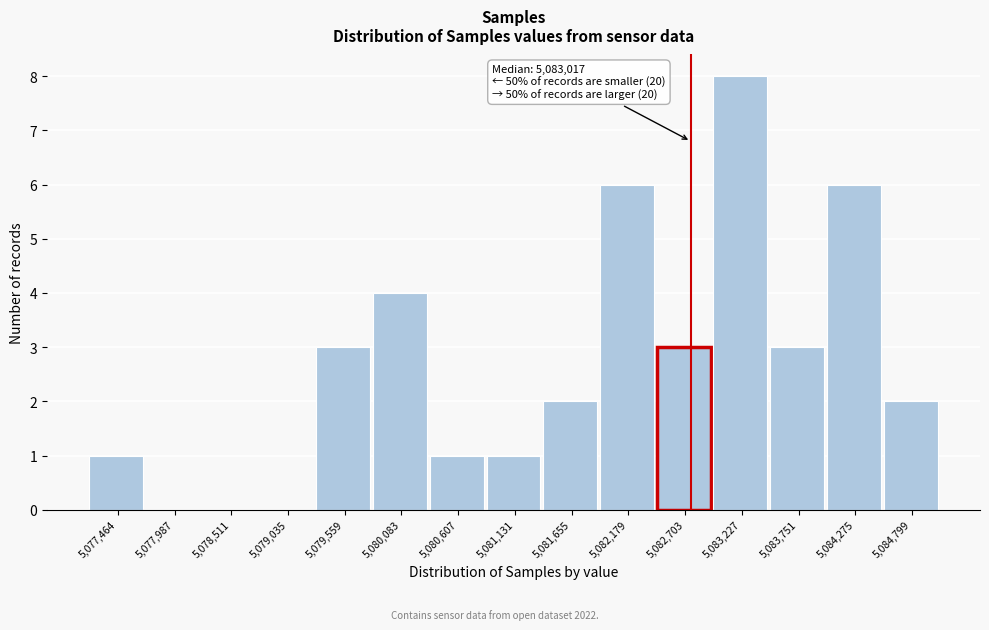

Reading right to left, transcribe all the data shown in this chart.

5,084,799=2	5,084,275=6	5,083,751=3	5,083,227=8	5,082,703=3	5,082,179=6	5,081,655=2	5,081,131=1	5,080,607=1	5,080,083=4	5,079,559=3	5,079,035=0	5,078,511=0	5,077,987=0	5,077,464=1